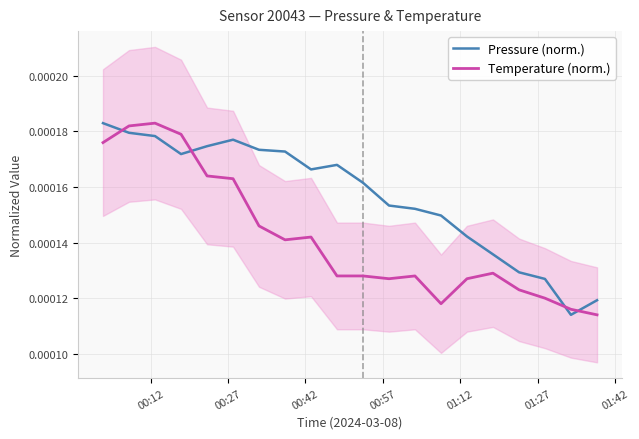

True or false: Pressure (norm.) and Temperature (norm.) intersect in this chart.

True